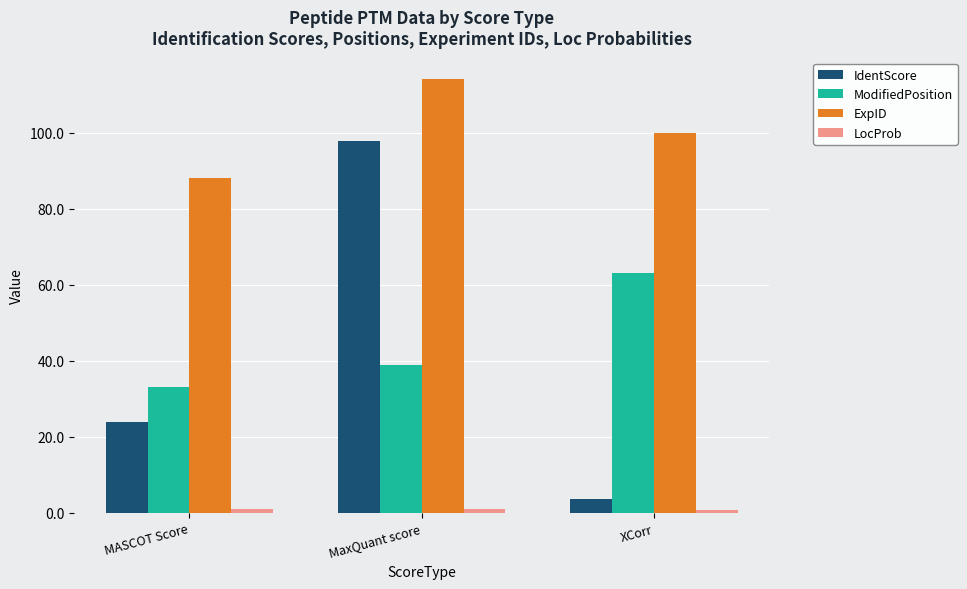

Where is IdentScore nearest to the value 50?

MASCOT Score